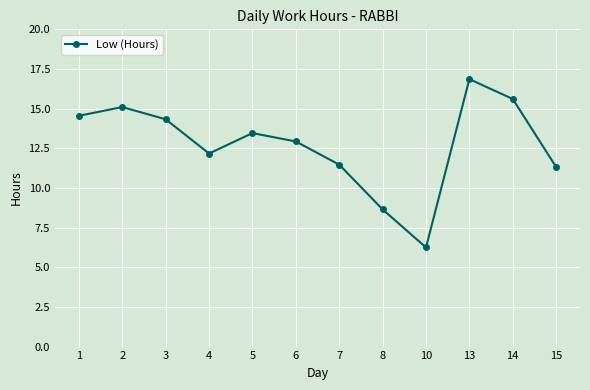

What is the change in value from 3 to 8?

-5.7